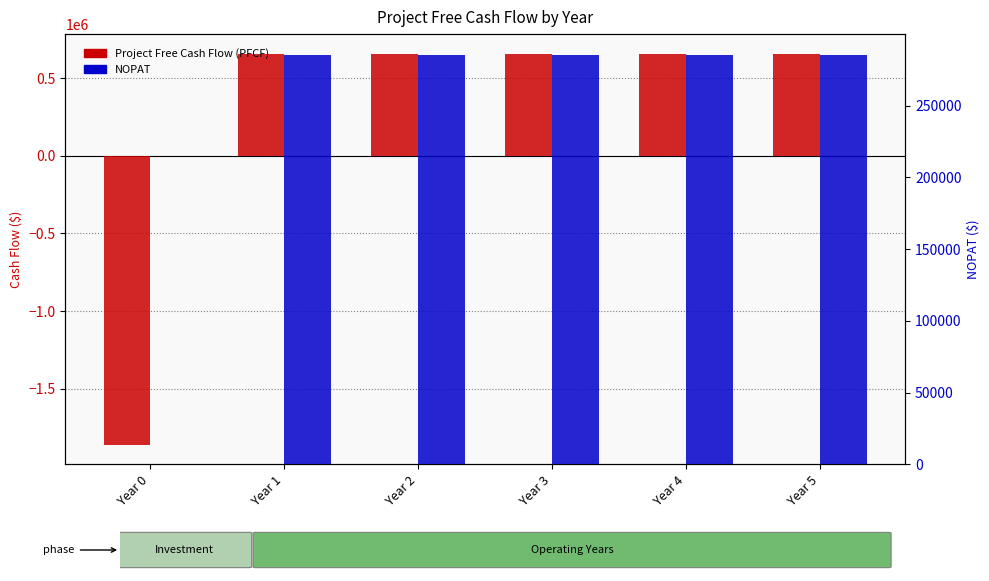

What are all the series names shown in the legend?

Project Free Cash Flow (PFCF), NOPAT